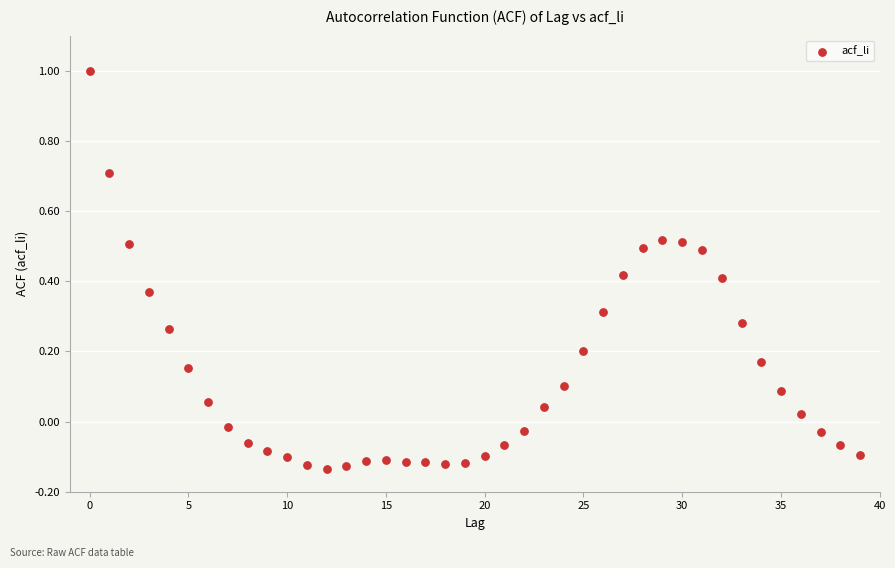

What is the range of Y values (max minus min)?

1.1